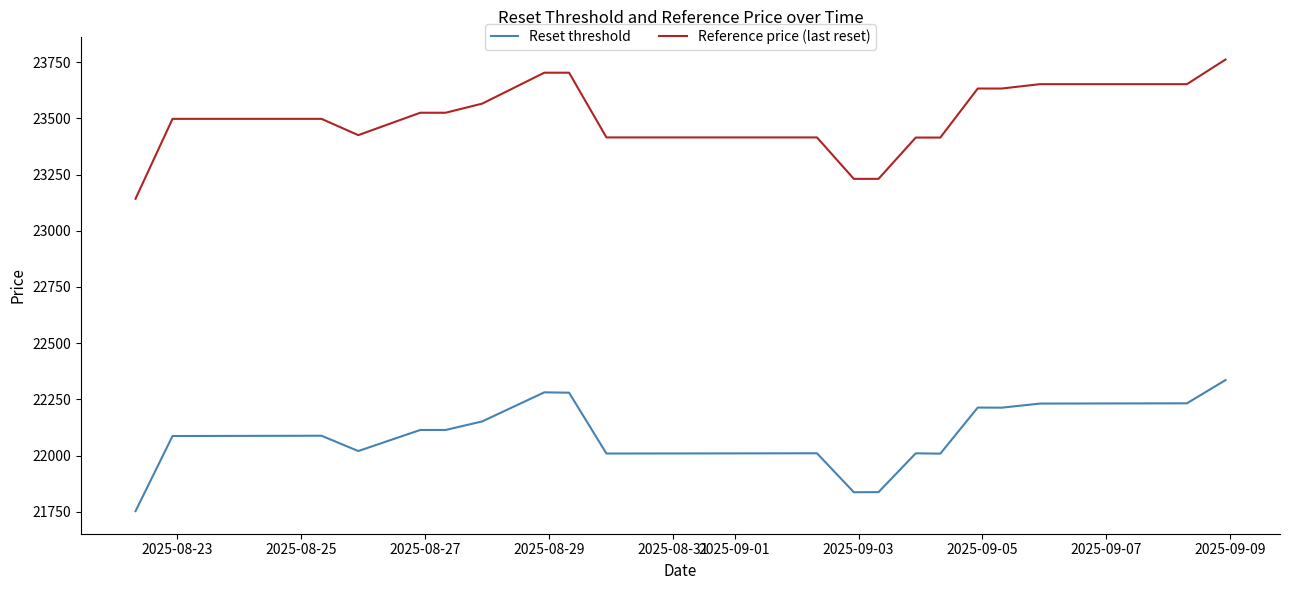

Which series has the largest range (max minus min)?

Reference price (last reset)